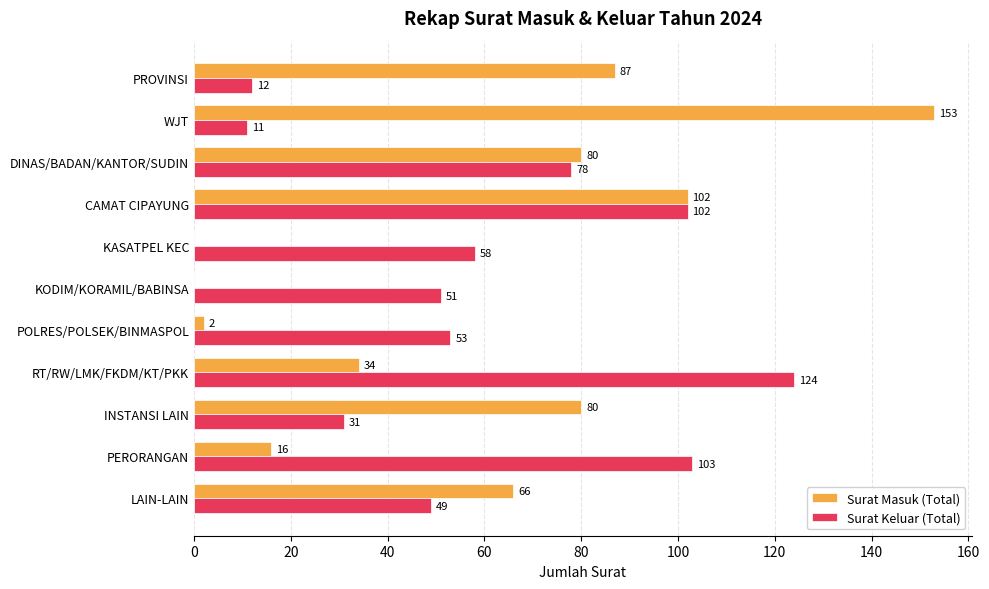

What is the total value across all series at KODIM/KORAMIL/BABINSA?

51